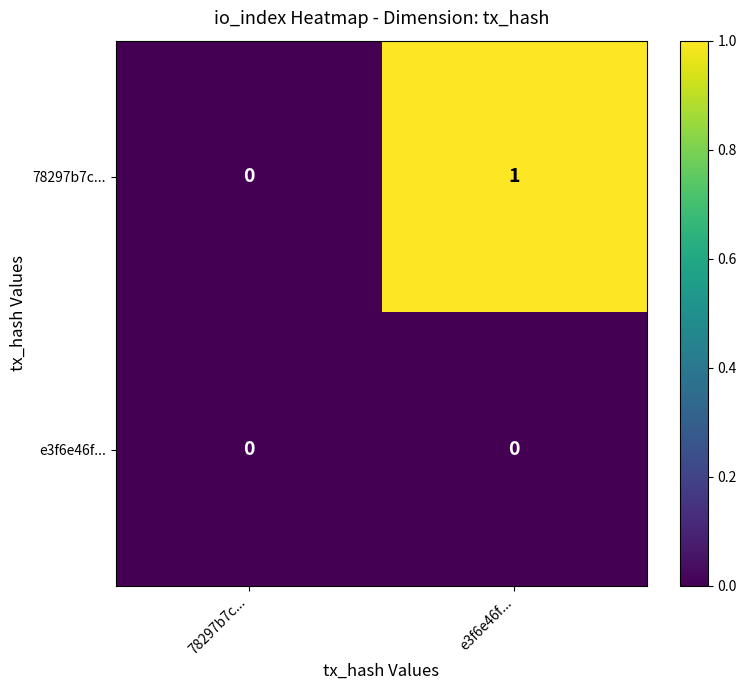

Which series has the largest total across all categories?

78297b7c...